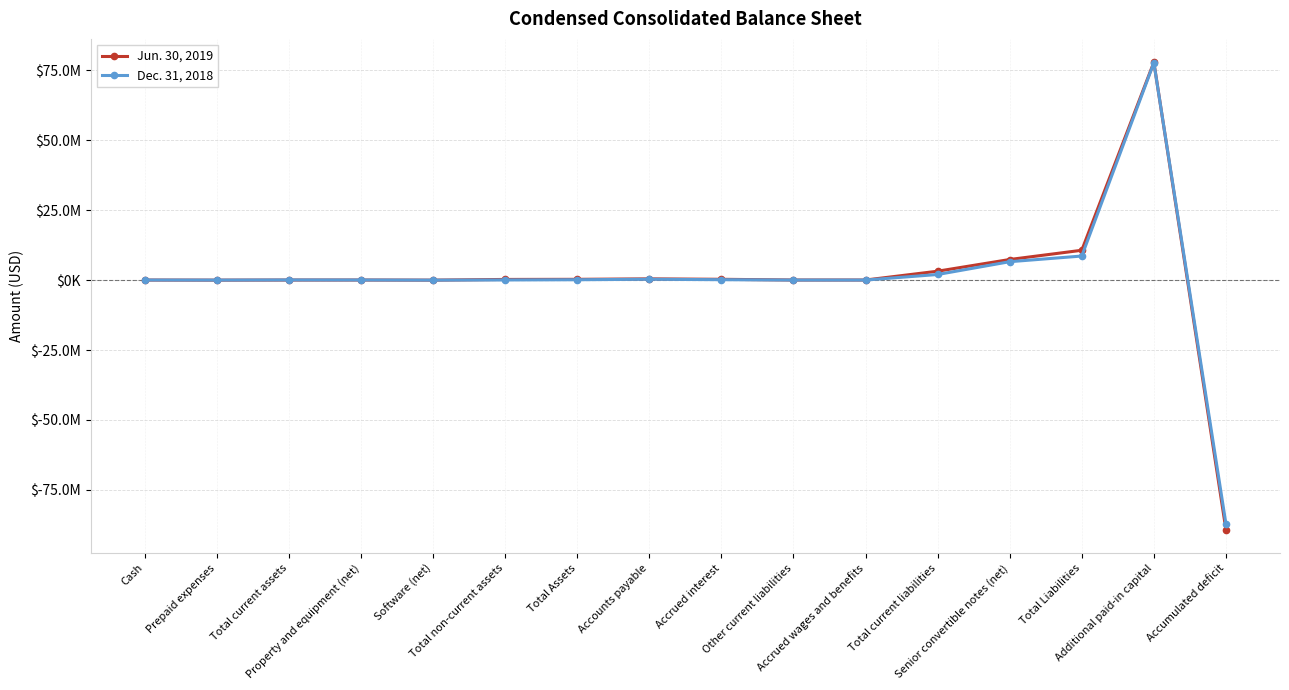

Is it true that Jun. 30, 2019 equals 32192644 at Additional paid-in capital?

False